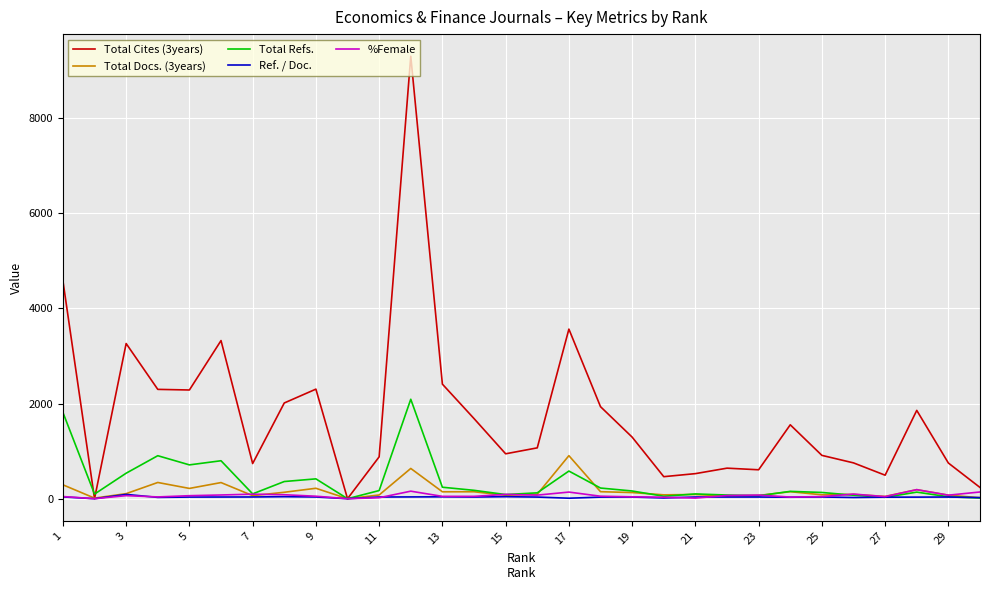

Which series has the largest range (max minus min)?

Total Cites (3years)